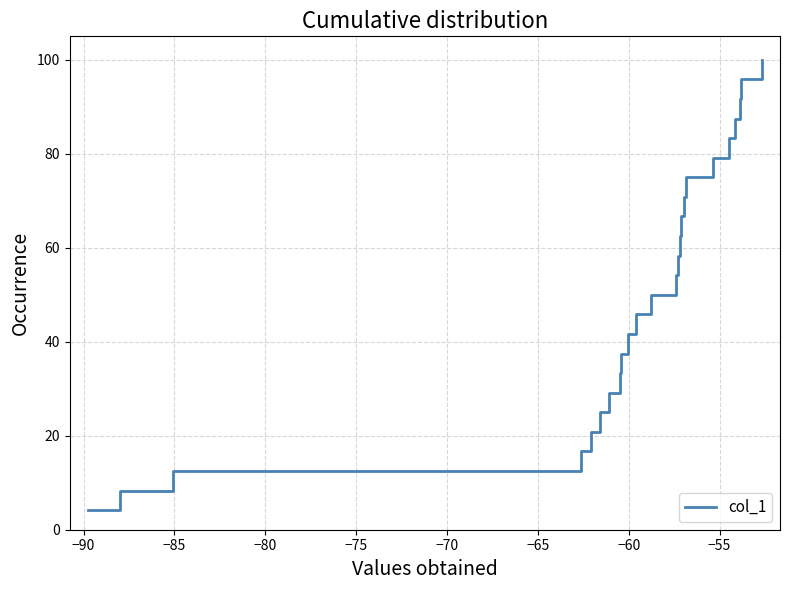

What is the sum of all values?

1250.0